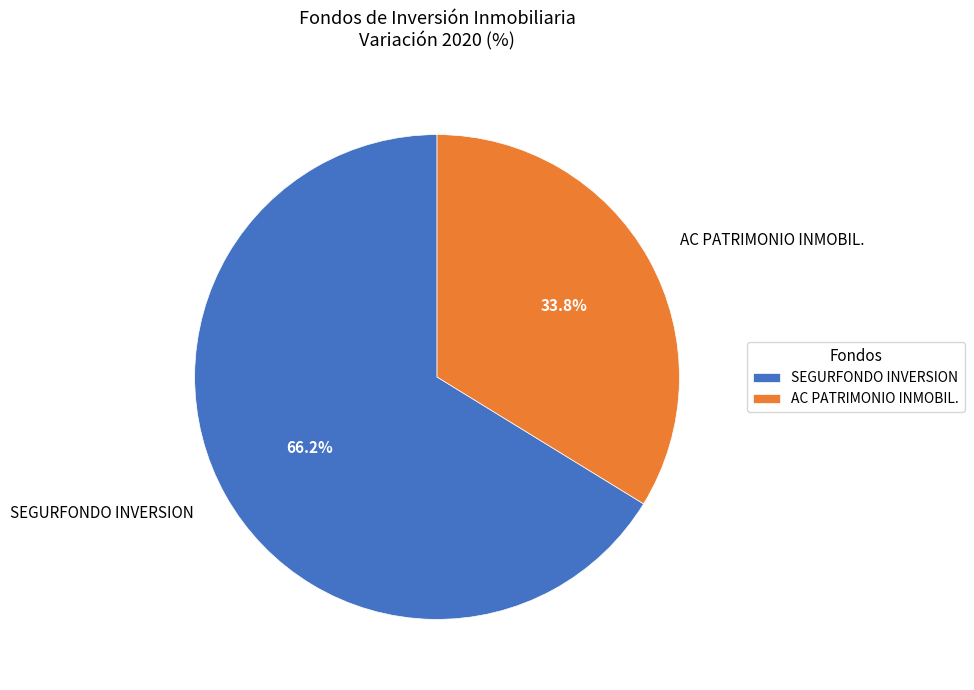

Rank the categories by value from highest to lowest.

SEGURFONDO INVERSION, AC PATRIMONIO INMOBIL.